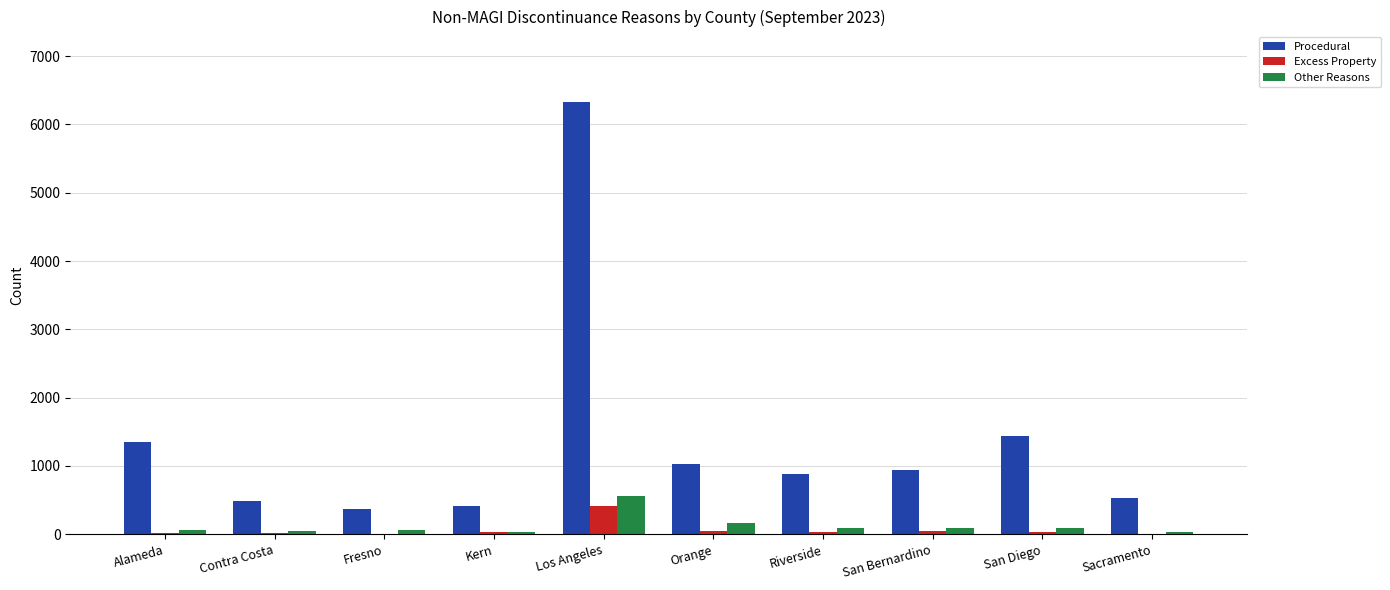

Is it true that Procedural equals 529 at Sacramento?

True